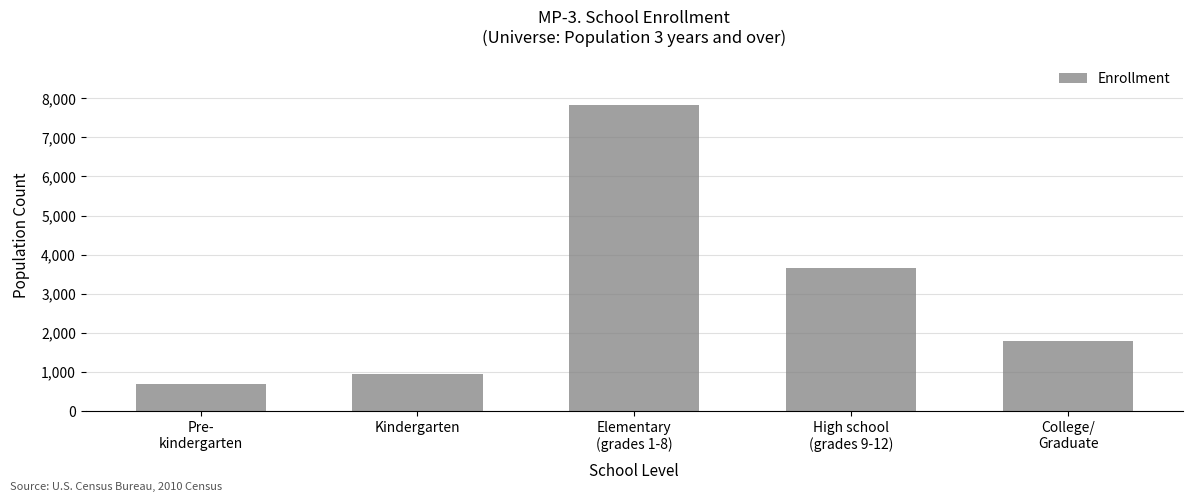

Is it true that the value at High school
(grades 9-12) is 5213?

False